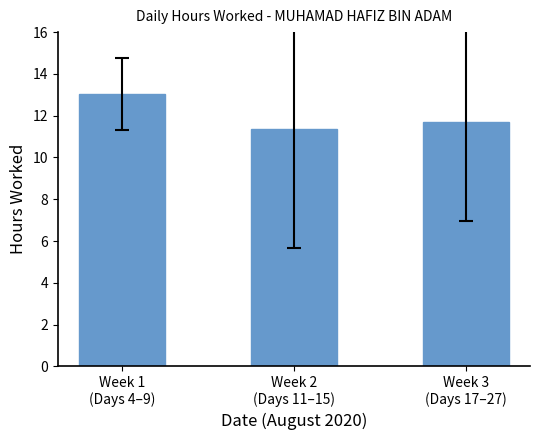

Between Week 2
(Days 11–15) and Week 3
(Days 17–27), which is larger?

Week 3
(Days 17–27)